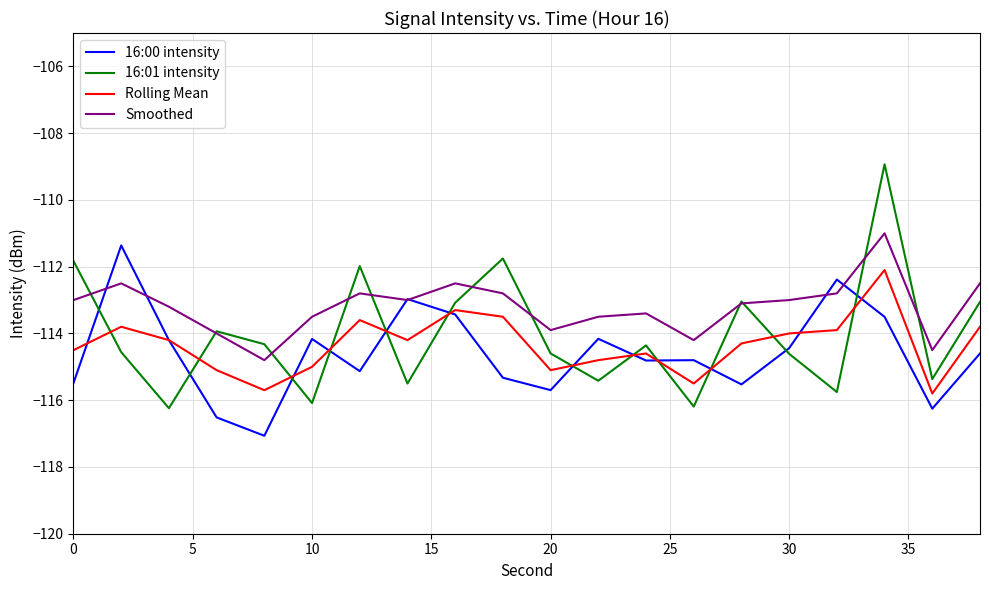

True or false: Rolling Mean and Smoothed cross at least once.

False